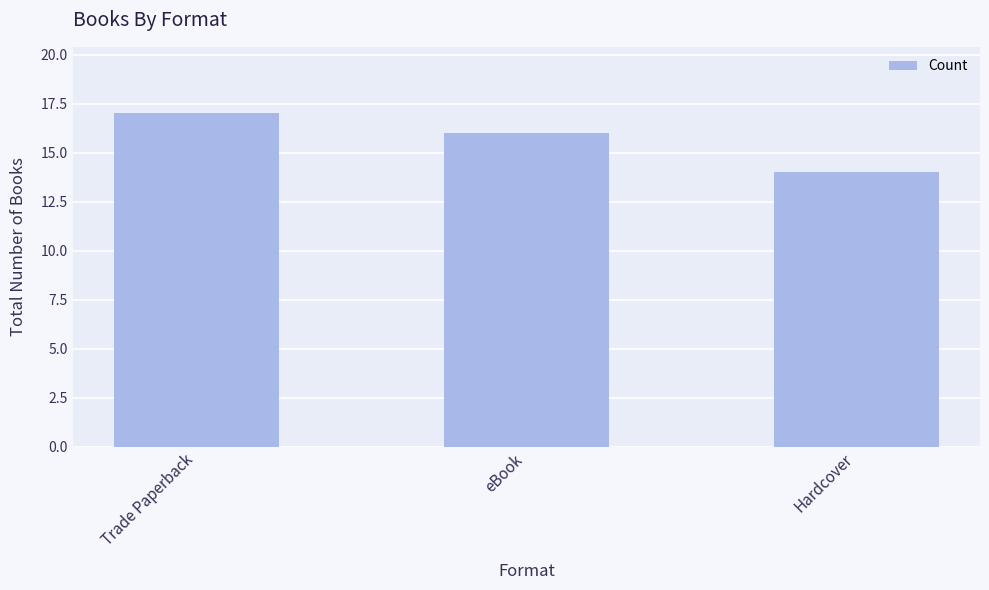

Approximately how many times larger is the value at eBook compared to Trade Paperback?

0.9